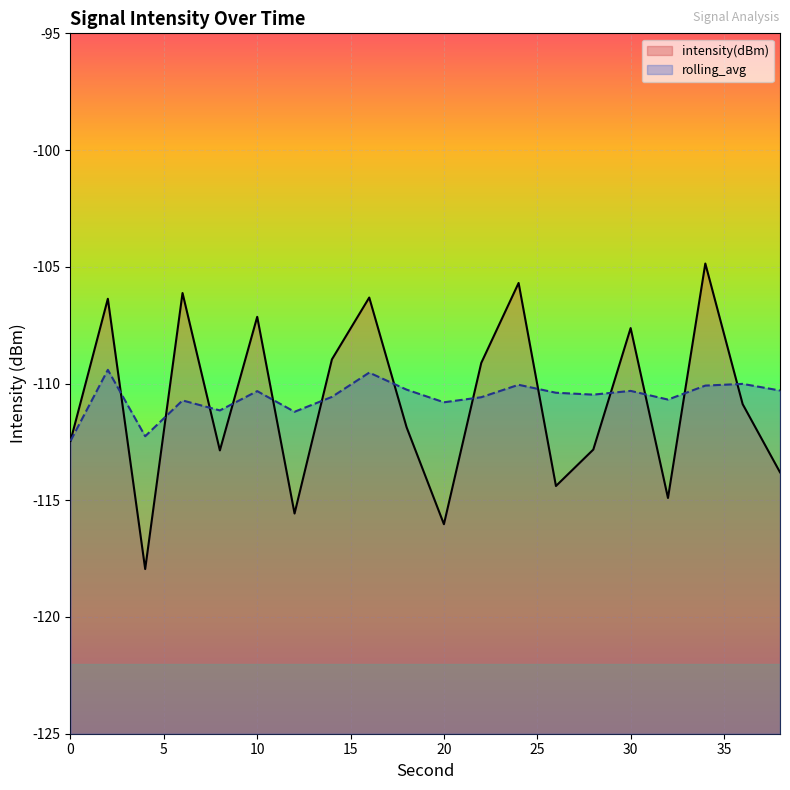

The value of intensity(dBm) at 8 is -180.4. True or false?

False